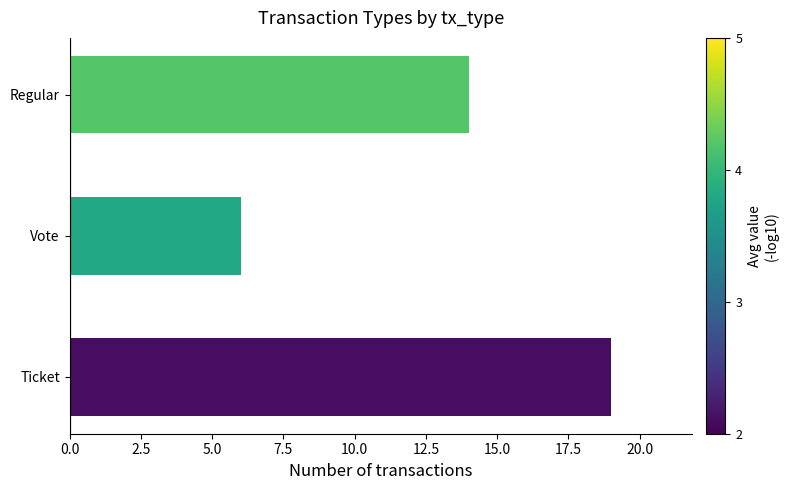

Rank the categories by value from highest to lowest.

Ticket, Regular, Vote